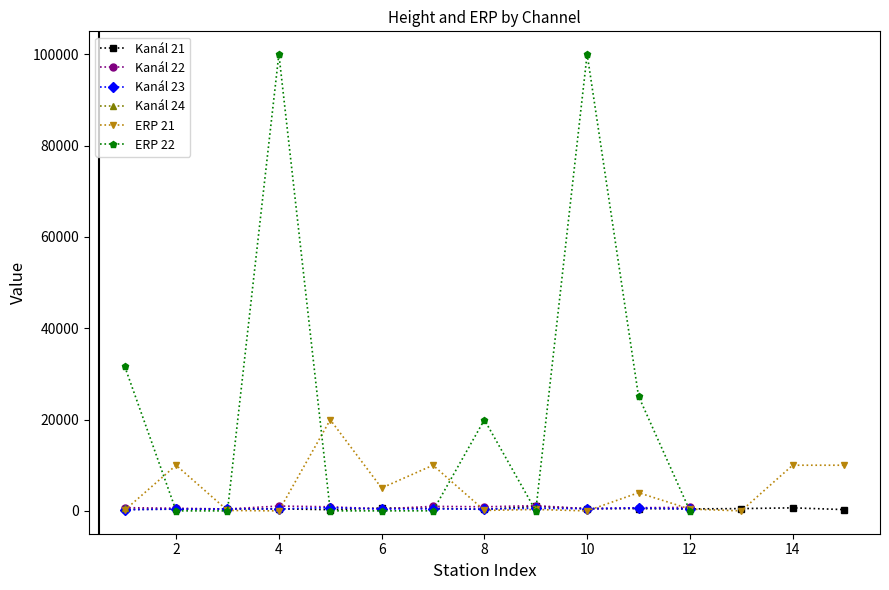

Is this an area chart (filled region under the line)?

No